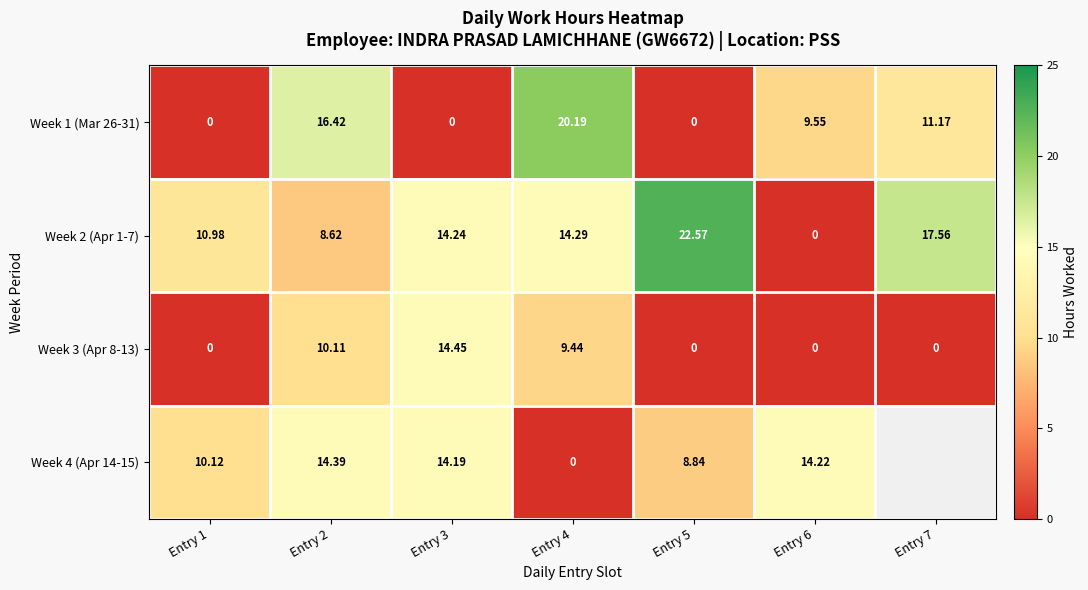

Is the value of Week 2 (Apr 1-7) at Entry 6 greater than the value of Week 4 (Apr 14-15) at Entry 1?

No